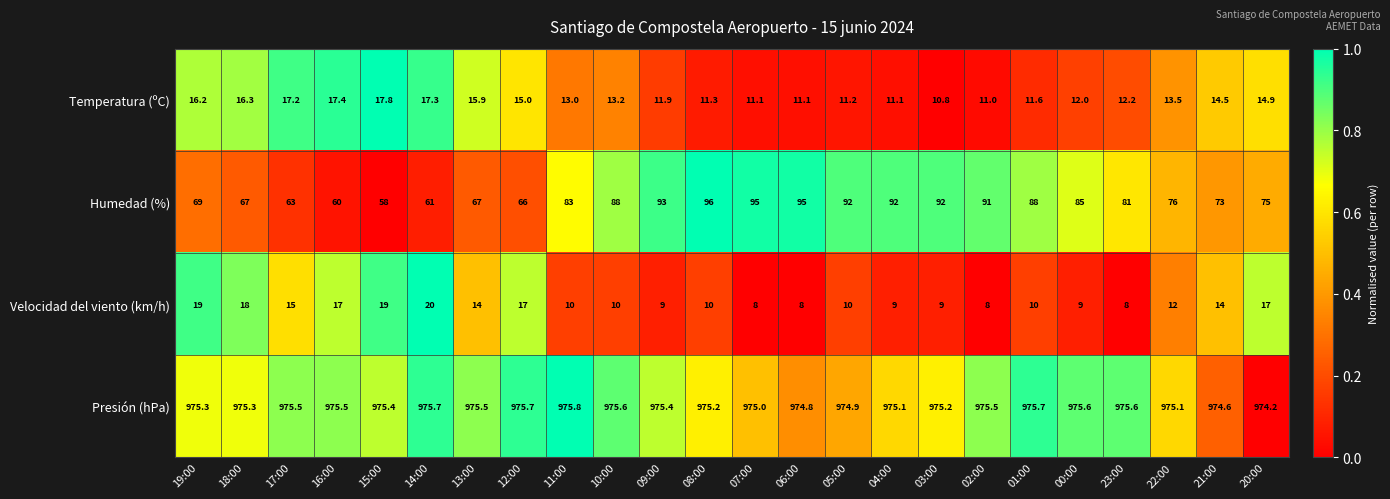

List the series in order of their peak value, highest first.

Presión (hPa), Humedad (%), Velocidad del viento (km/h), Temperatura (ºC)